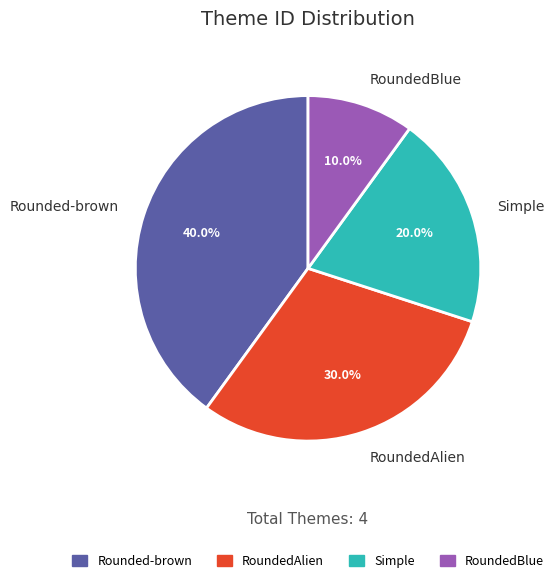

Count the number of slices in the pie.

4